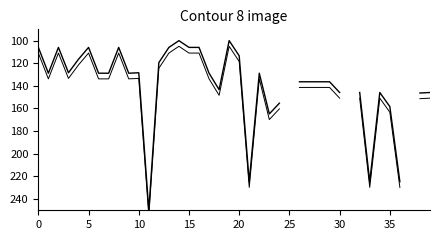

At which label does Scale (2) first exceed 141?

11